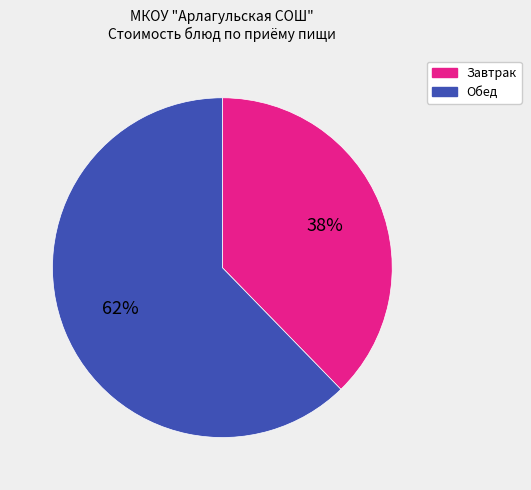

Is there any slice that represents more than half of the pie?

Yes